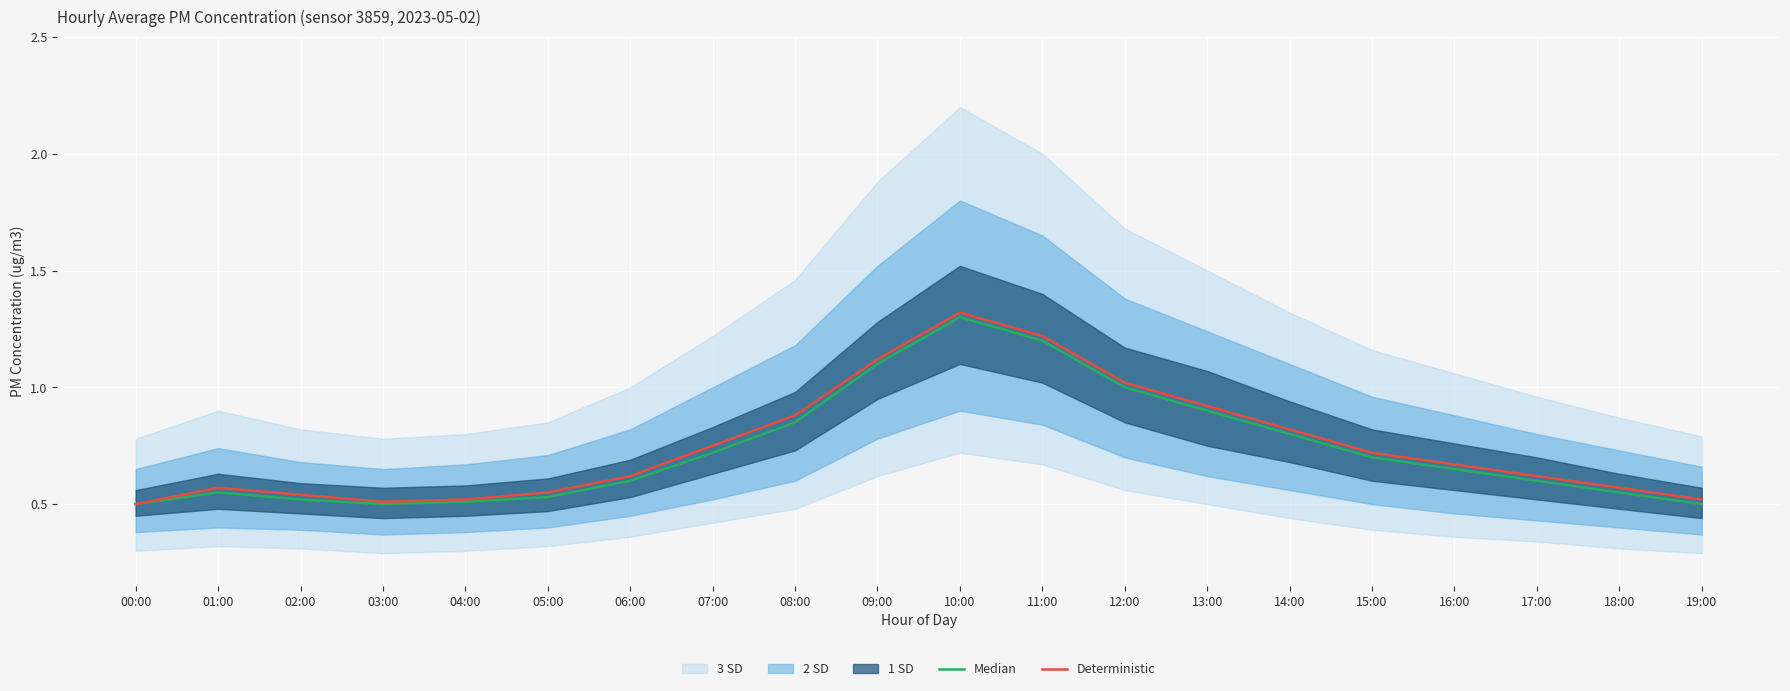

Is it true that Median equals 0.8 at 01:00?

False